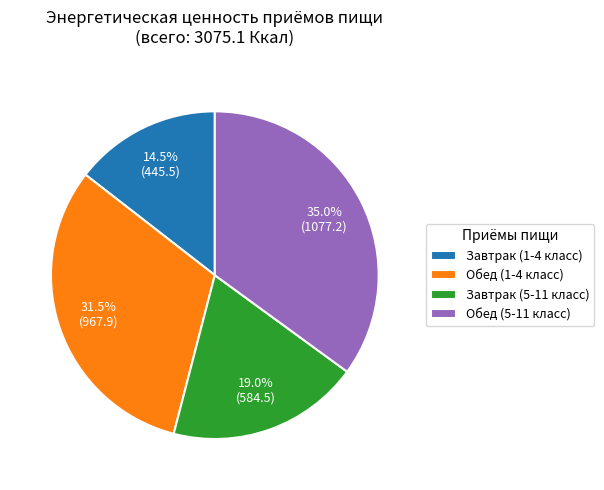

Is it true that Обед (5-11 класс) is 22% of the pie?

False